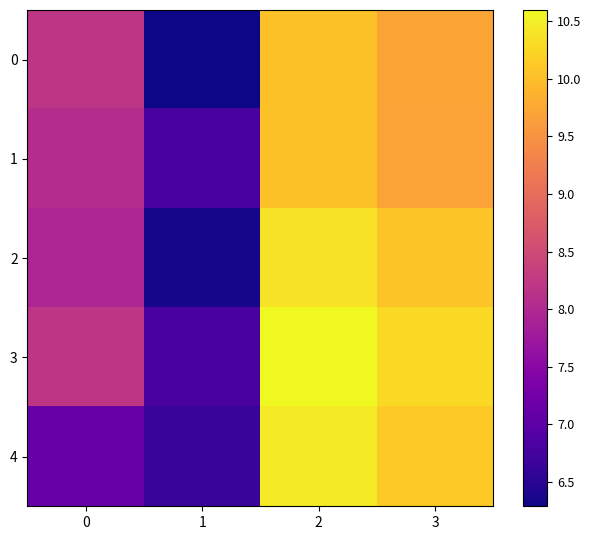

At which category is the sum across all series the highest?

2